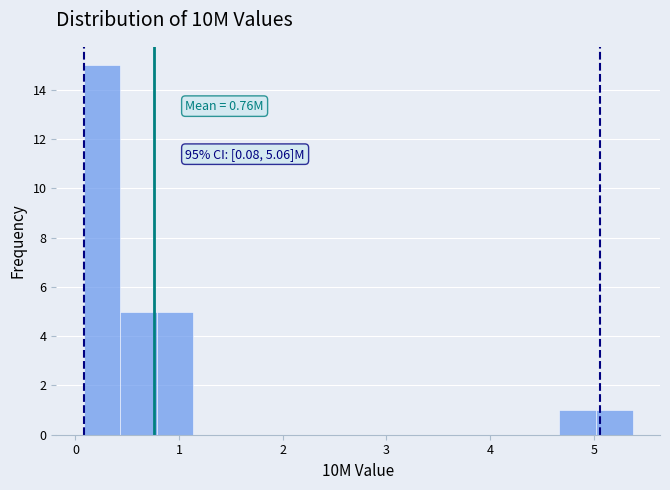

Read against the x-axis, roughly where is the centre of the tallest bar?

0.3